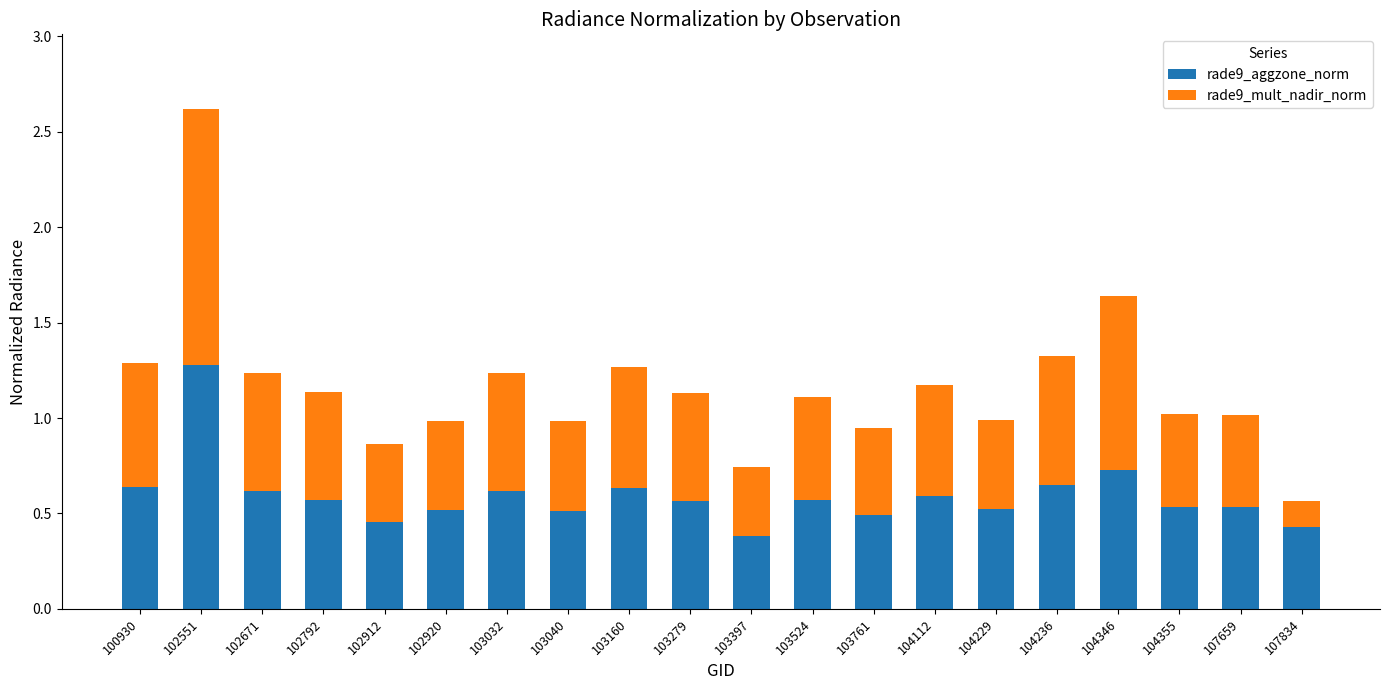

What is the total value across all series at 102912?

0.9